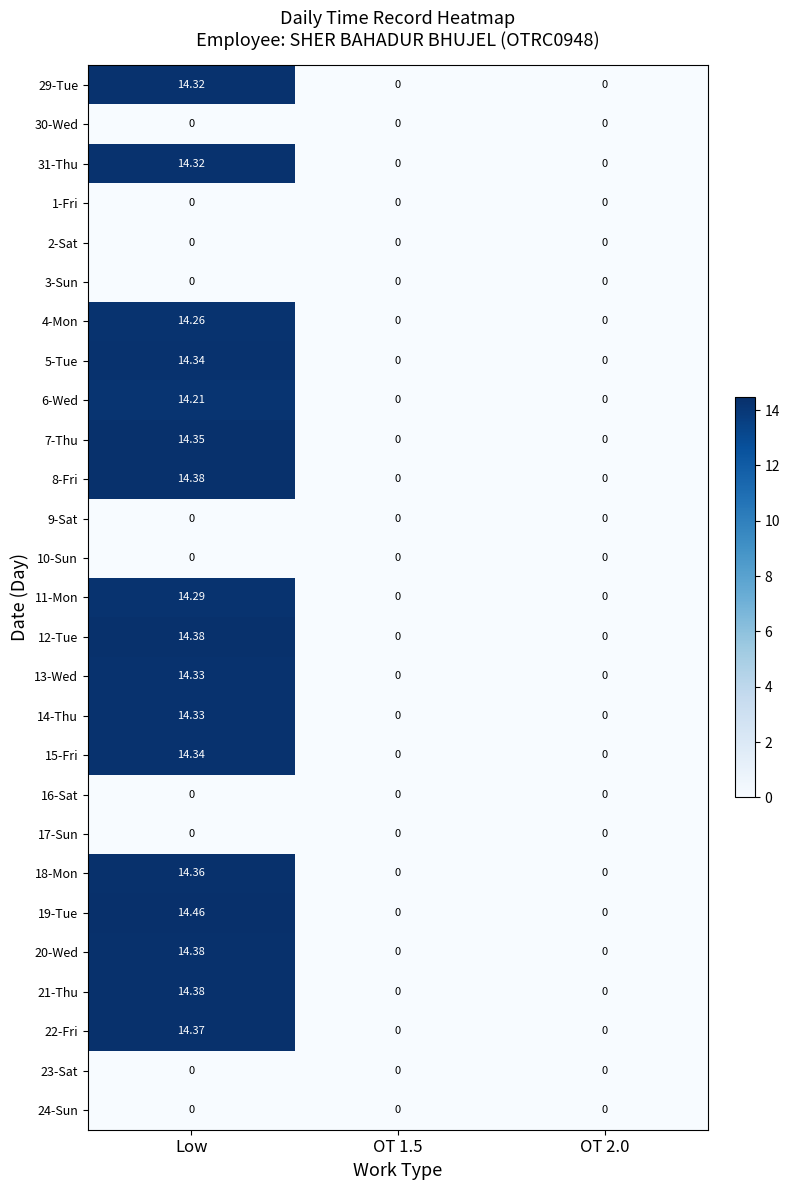

Which label corresponds to the largest value in the chart?

Low